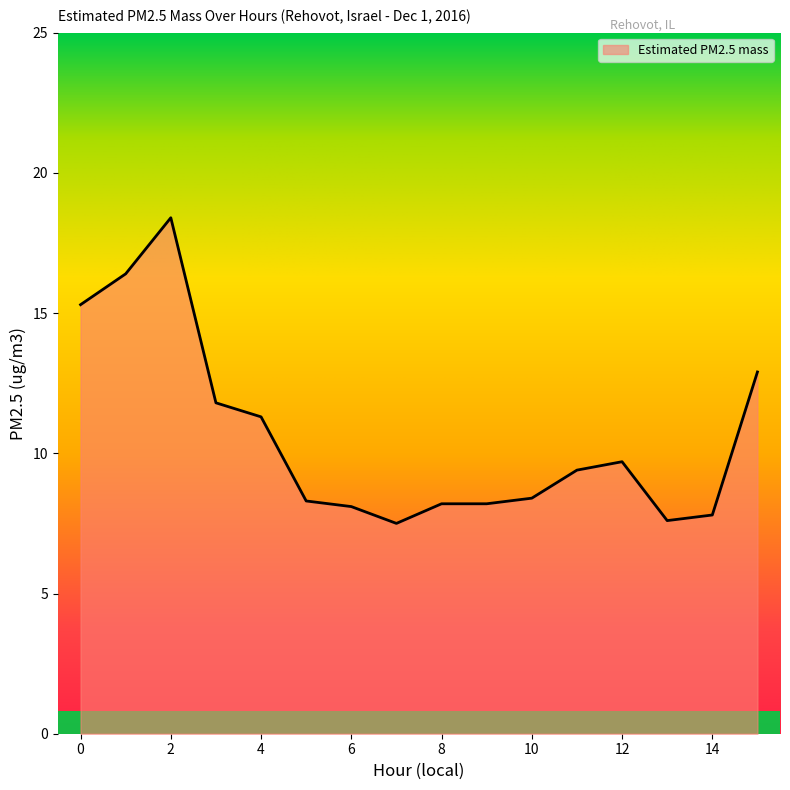

What is the smallest value displayed?

7.5